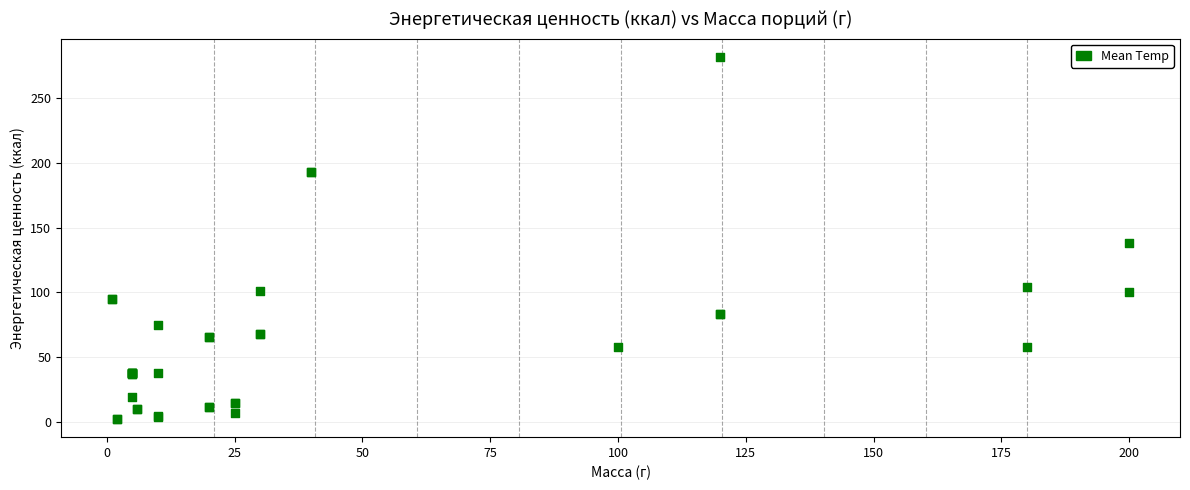

What Y value in the scatter plot is closest to 142?

138.4